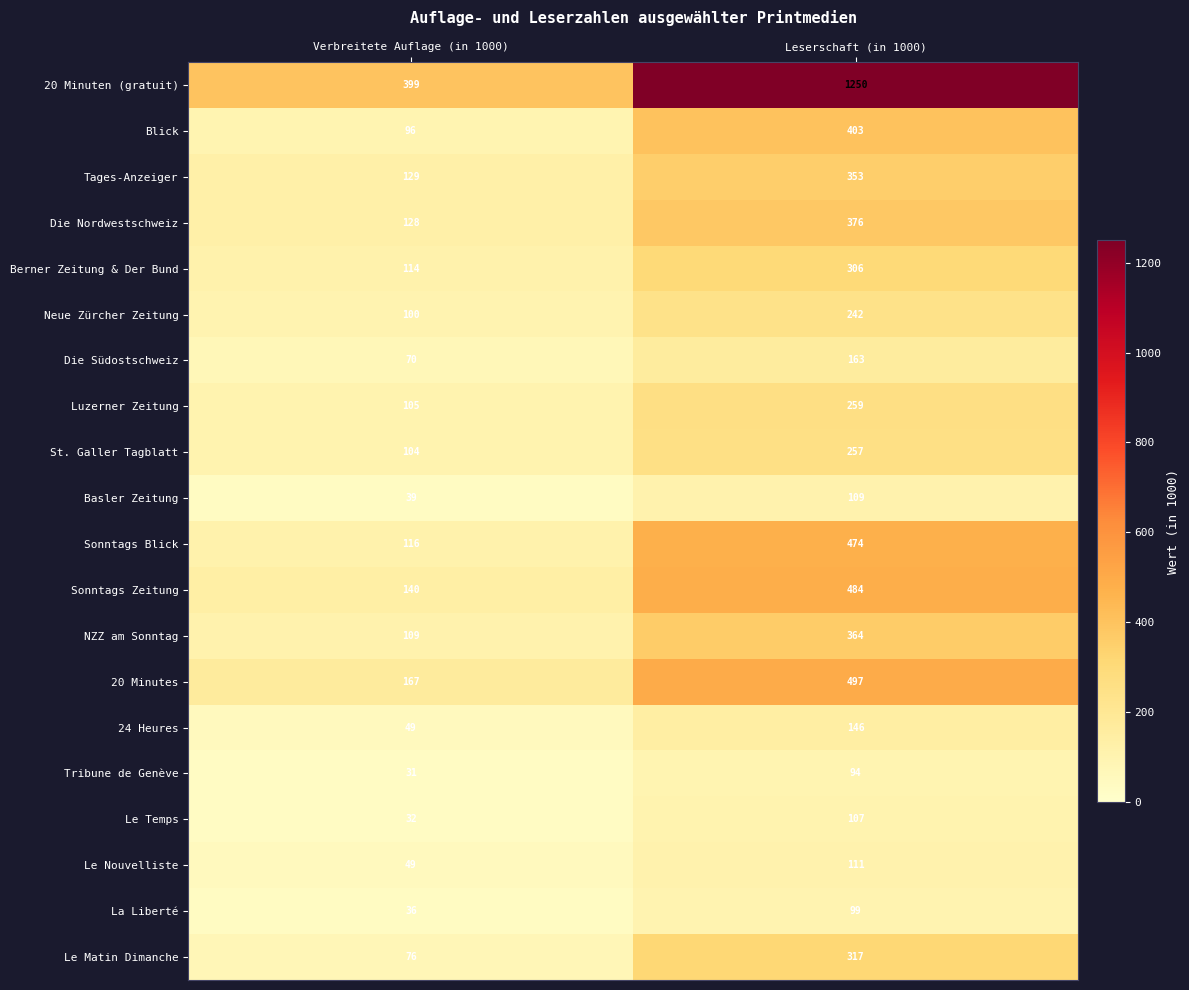

What is the total value across all series at Verbreitete Auflage (in 1000)?

2089